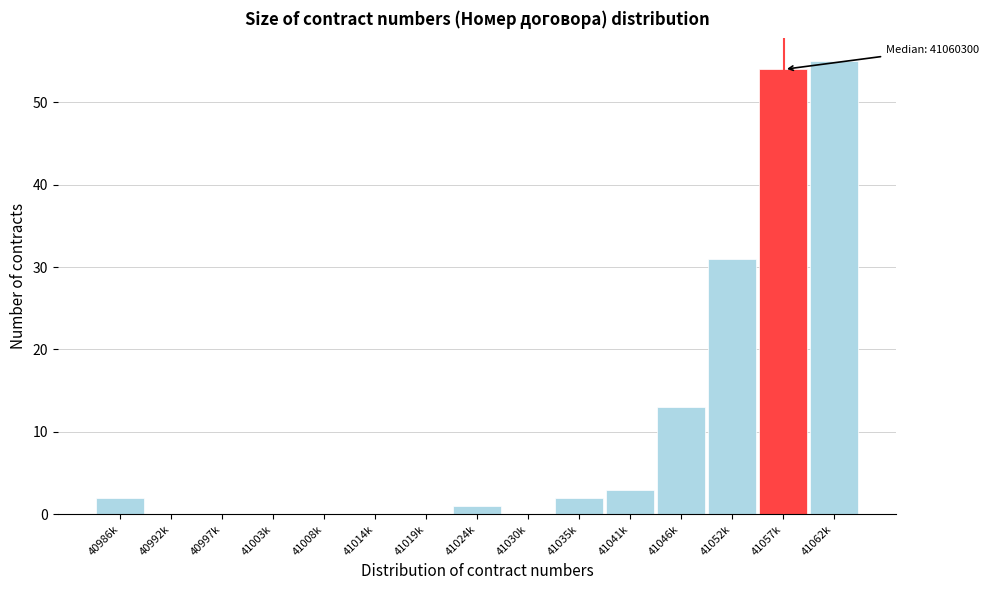

Reading right to left, transcribe all the data shown in this chart.

41062k=55	41057k=54	41052k=31	41046k=13	41041k=3	41035k=2	41030k=0	41024k=1	41019k=0	41014k=0	41008k=0	41003k=0	40997k=0	40992k=0	40986k=2